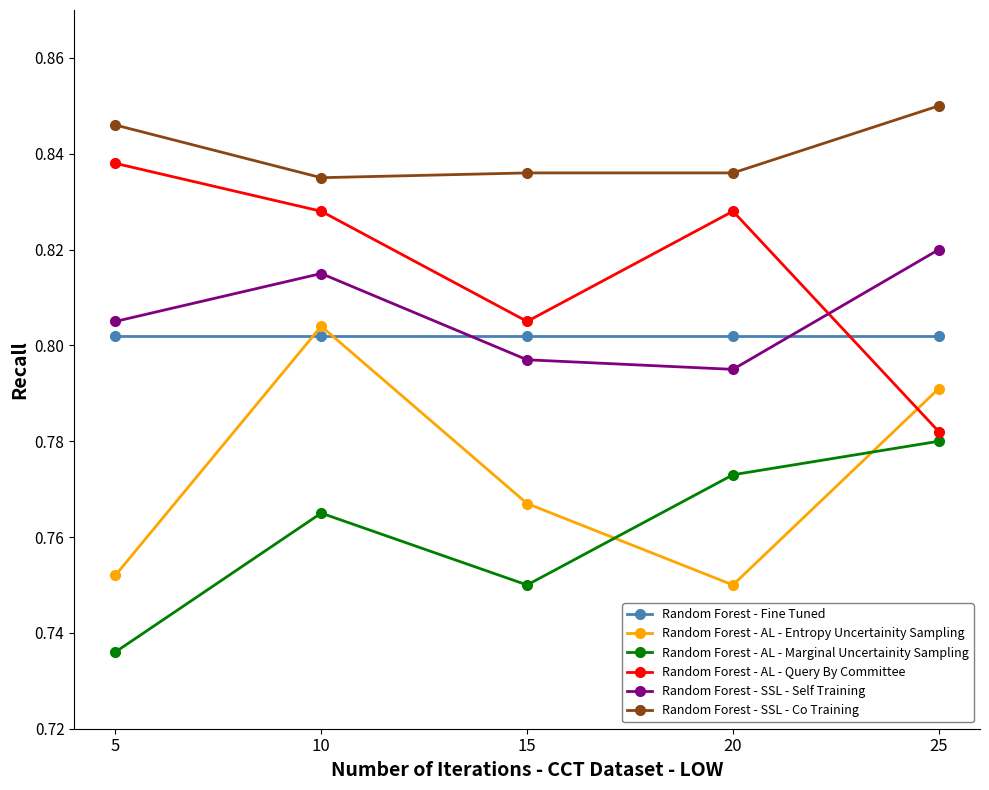

What is the sum of all Random Forest - SSL - Co Training values?

4.2